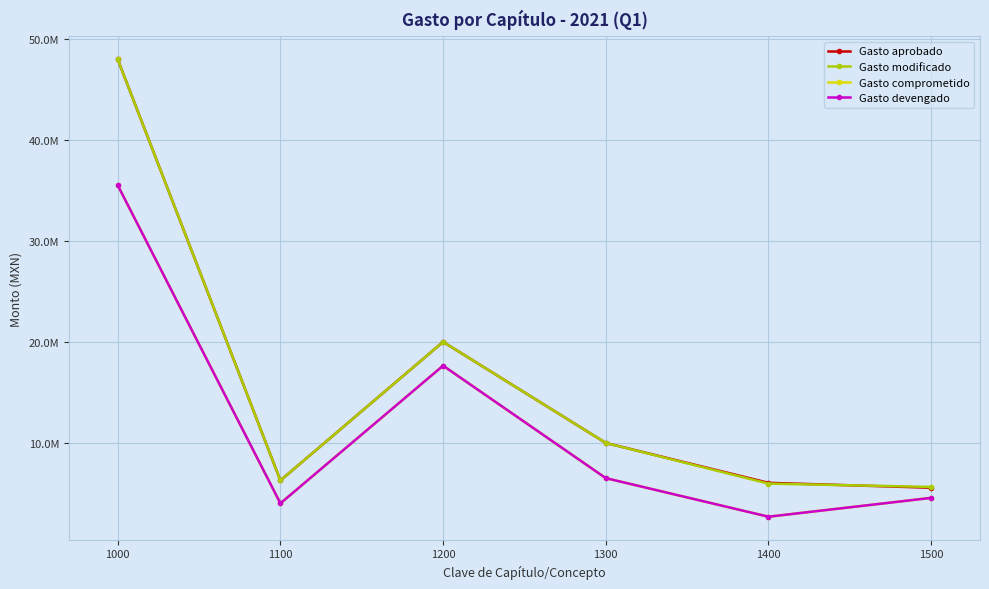

What is the total value across all series at 1100?

20683872.6